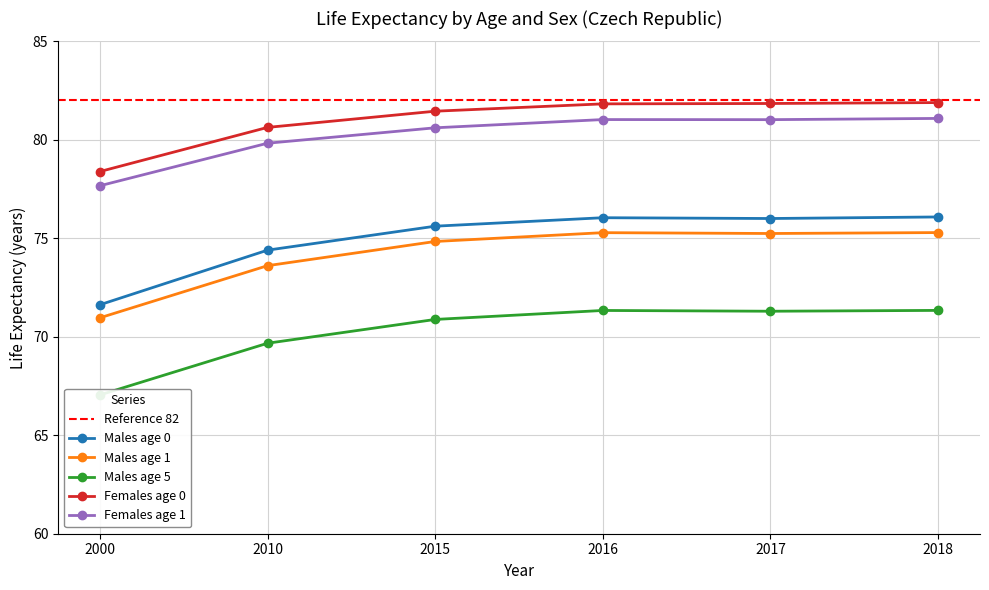

What is the highest value of the Females age 1 series?

81.1